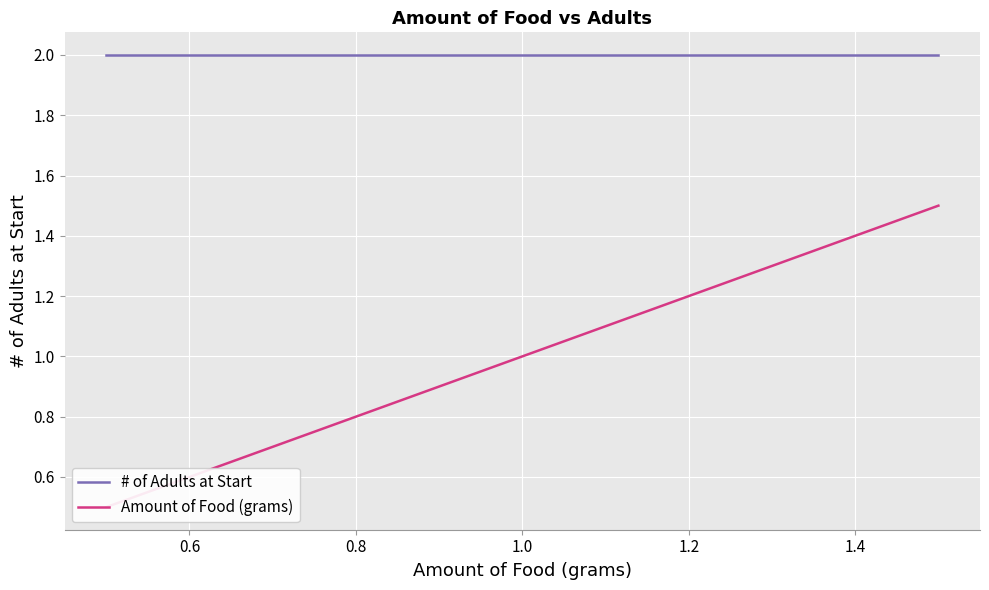

True or false: # of Adults at Start has a value of 2.0 at 0.8.

True